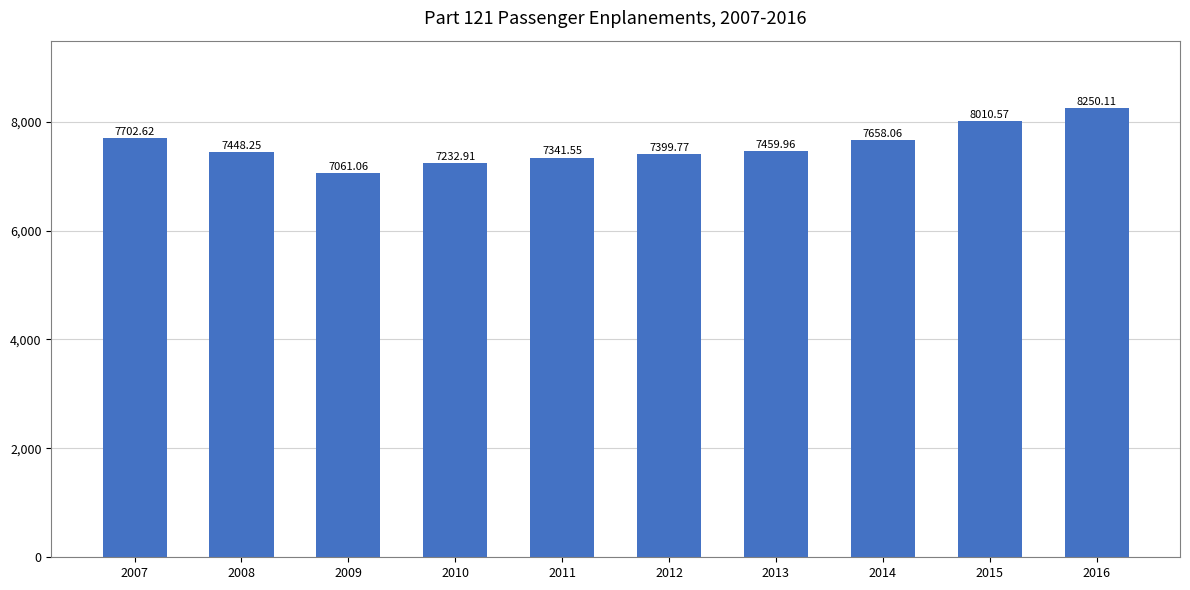

What is the value of the 6th bar from the left?

7399.8